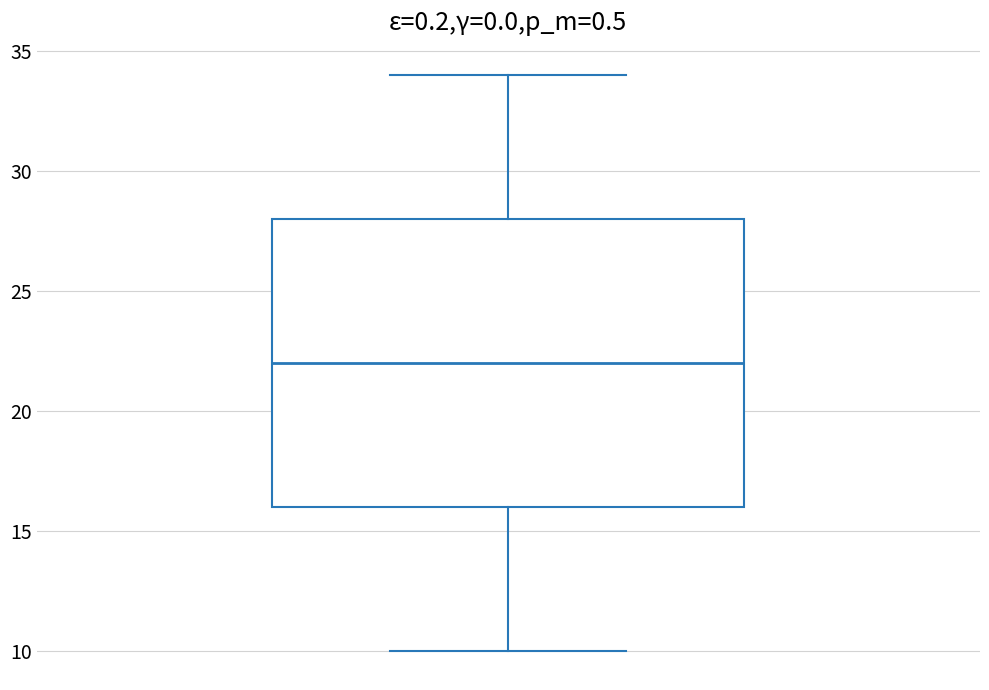

Transcribe this box plot: give where the median line is, the range the box spans, and where the two whiskers end, as read against the y-axis. The values are not printed on the chart, so give them approximately, as read against the axis.

median 22, box 16 to 28, whiskers 10 to 34